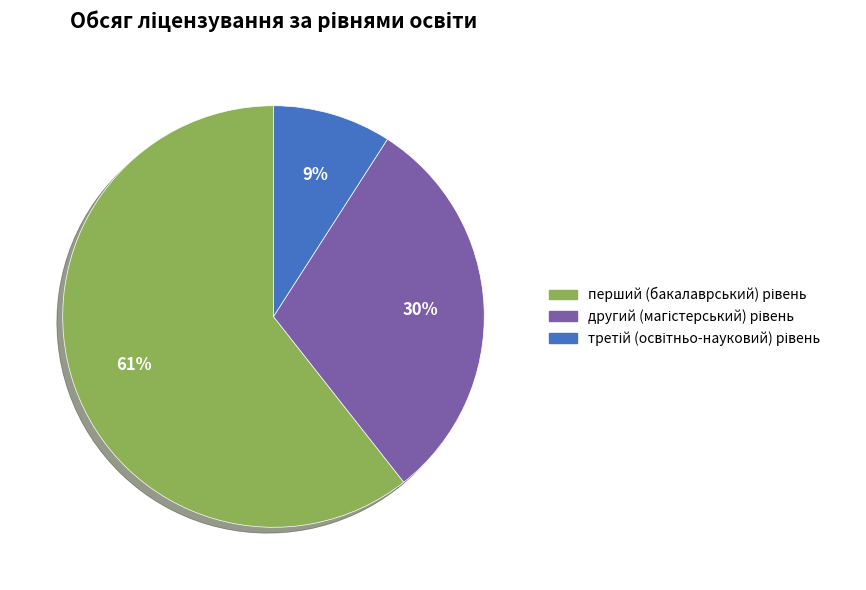

How many segments does this pie chart have?

3